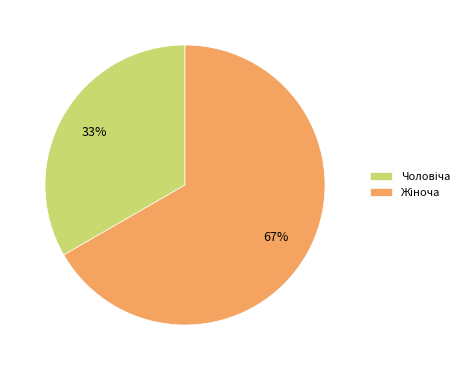

To the nearest percent, what is the average slice percentage?

50%